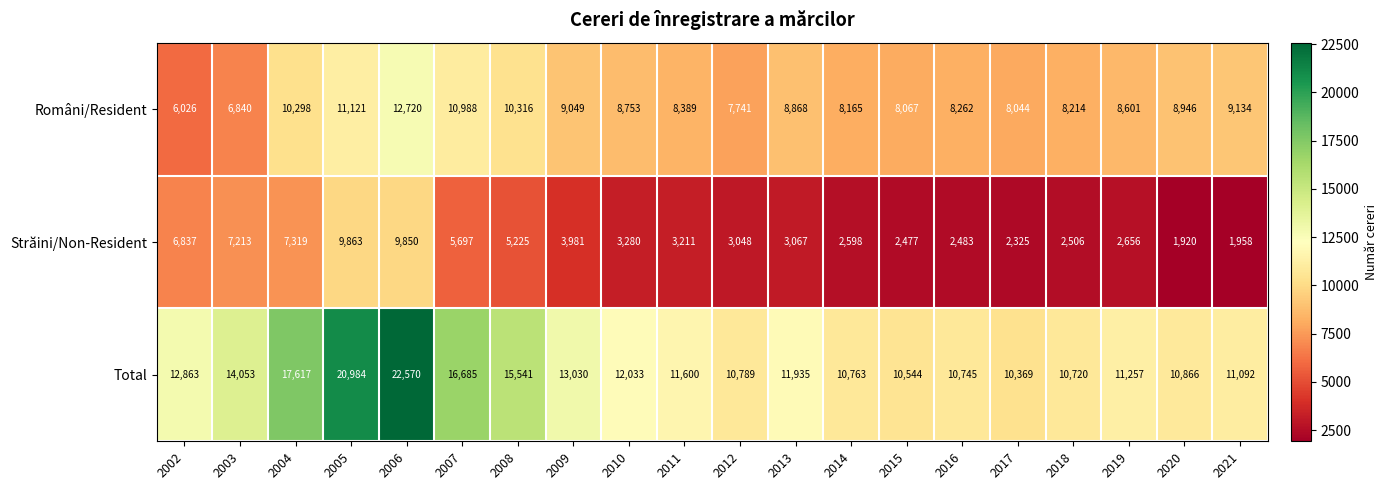

Between 2006 and 2019, which series saw the biggest shift?

Total